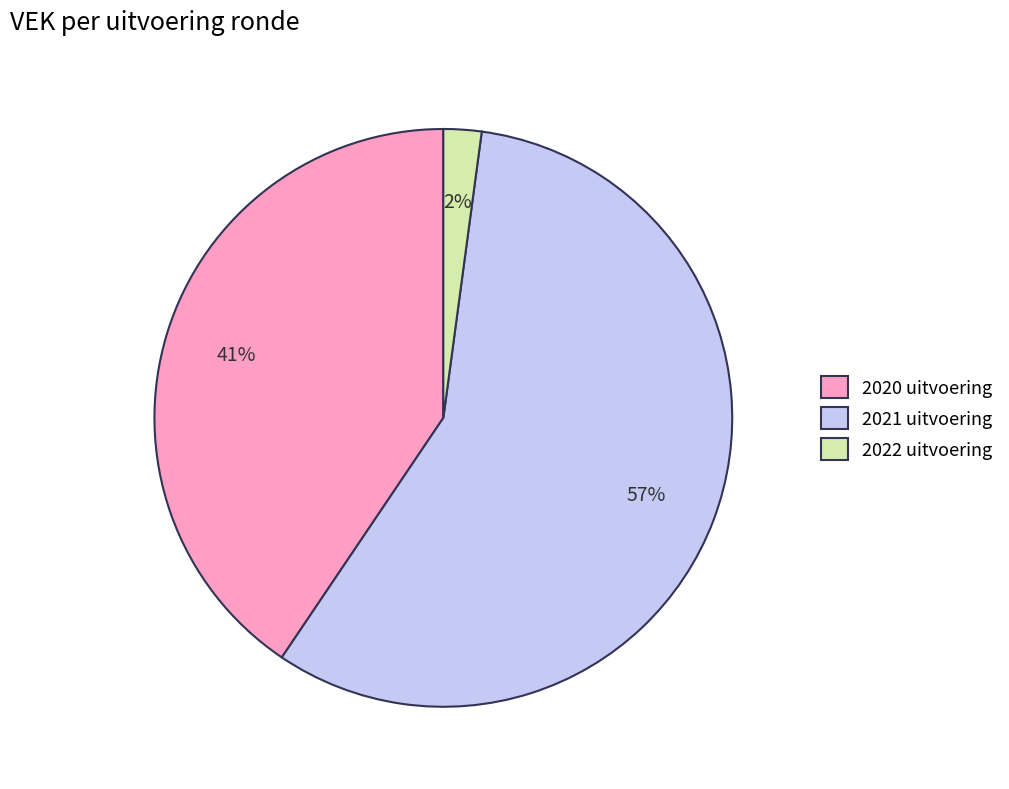

To the nearest percent, what is the average slice percentage?

33%